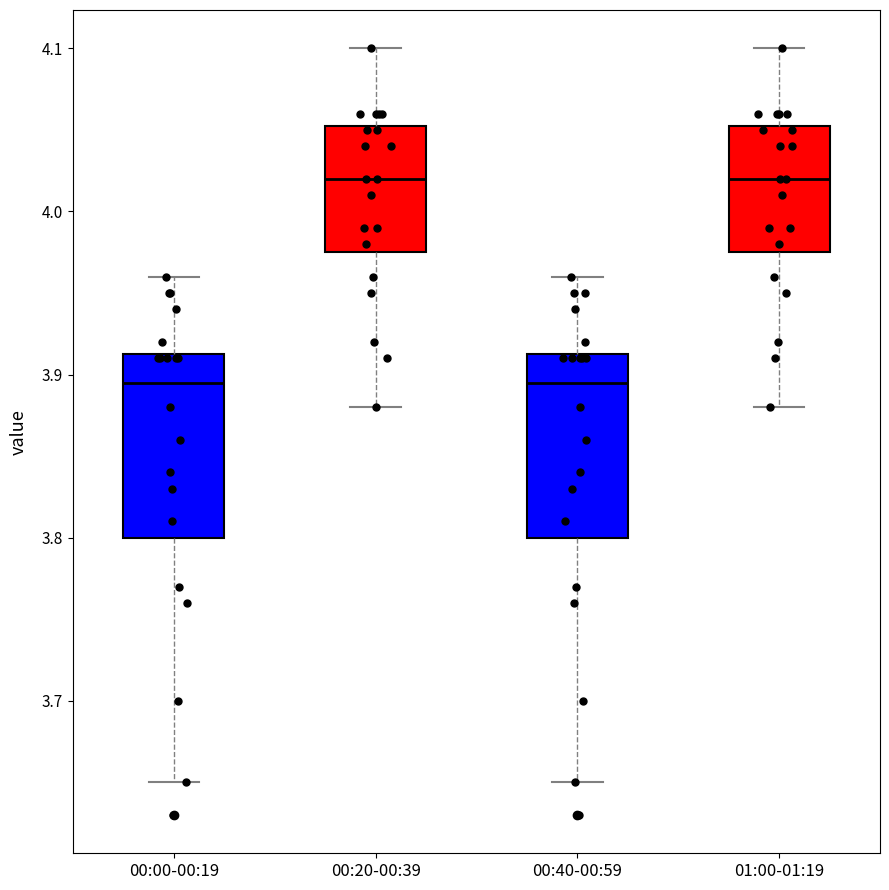

Reading left to right, transcribe this box plot: for each box, give where its median line is, the range the box spans, and where its two whiskers end, as read against the y-axis. The values are not printed on the chart, so give them approximately, as read against the axis.

00:00-00:19: median 3.90, box 3.80 to 3.91, whiskers 3.65 to 3.96
00:20-00:39: median 4.02, box 3.98 to 4.05, whiskers 3.88 to 4.10
00:40-00:59: median 3.90, box 3.80 to 3.91, whiskers 3.65 to 3.96
01:00-01:19: median 4.02, box 3.98 to 4.05, whiskers 3.88 to 4.10